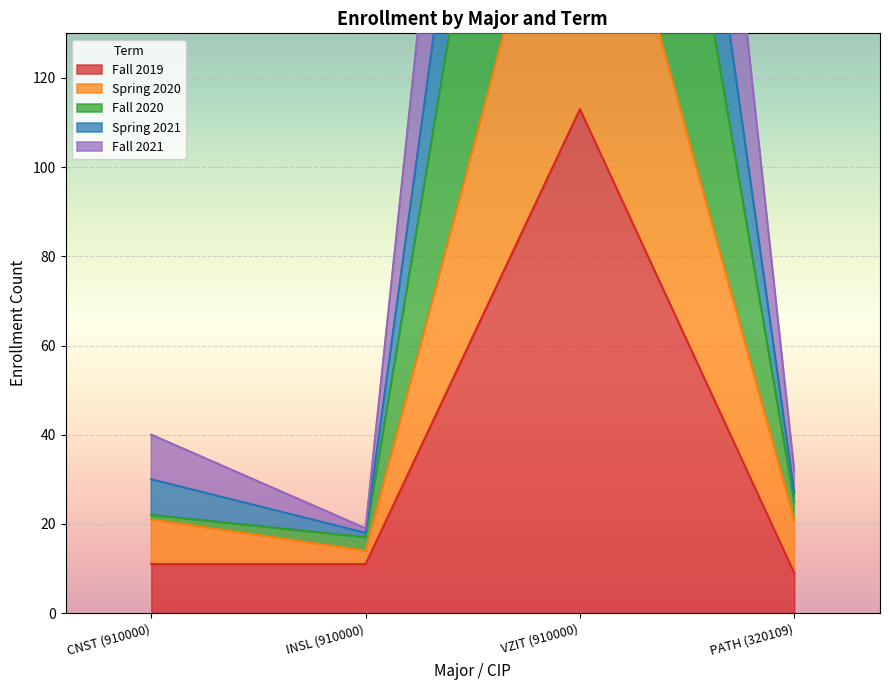

True or false: Fall 2019 has more than 2 points higher than both neighbors.

False